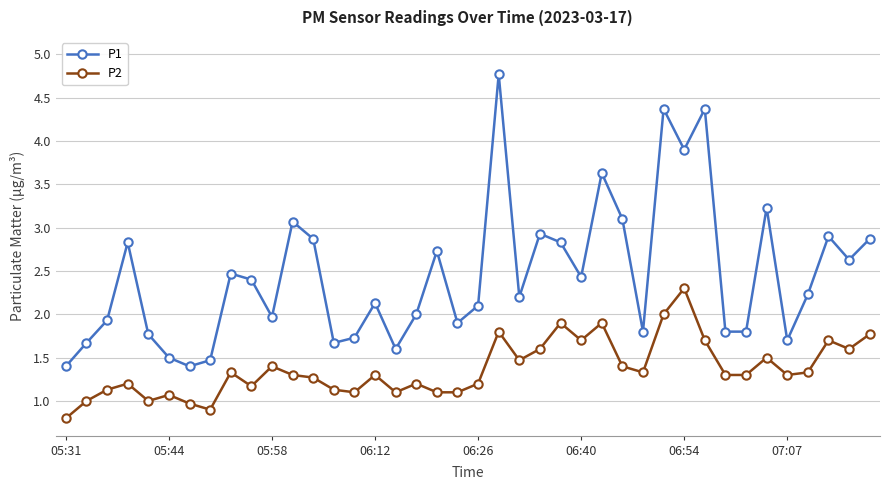

What is the average value of the P2 series?

1.4